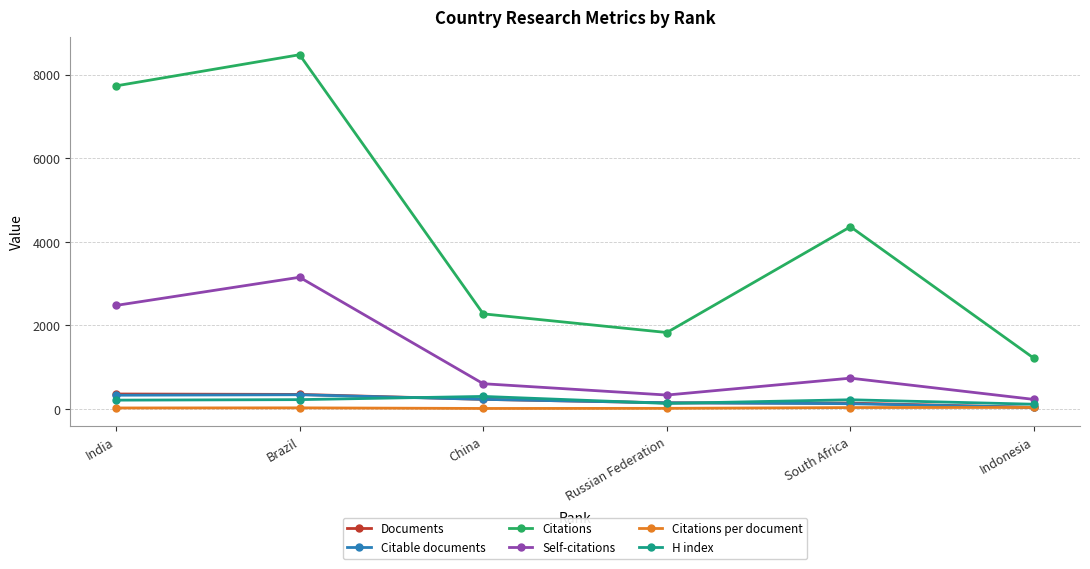

The H index series shows 298.0 at China. True or false?

True